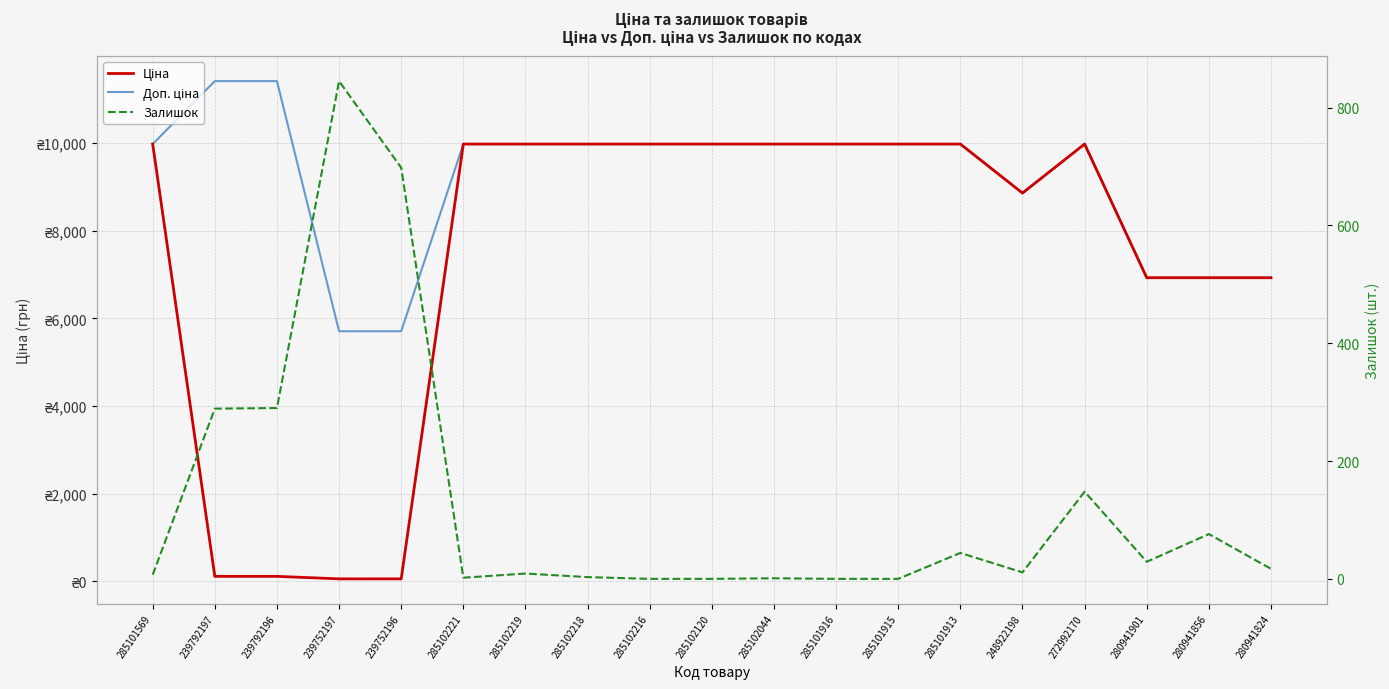

True or false: Доп. ціна and Ціна intersect in this chart.

False